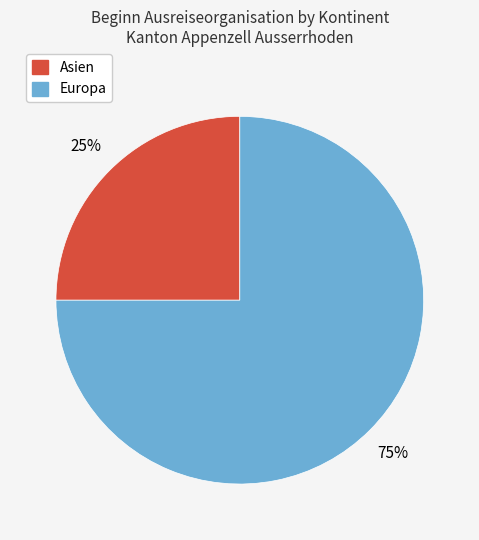

Rank the categories by value from highest to lowest.

Europa, Asien